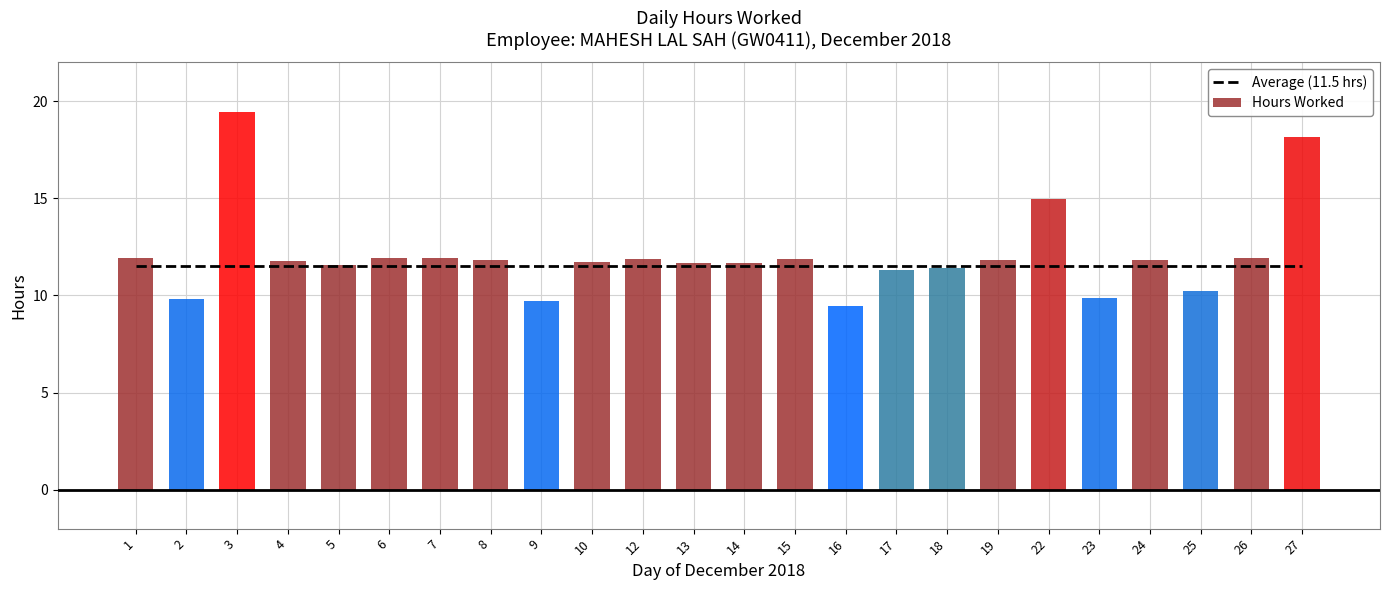

Rank the series by their maximum value, from lowest to highest.

Average (11.5 hrs), Hours Worked